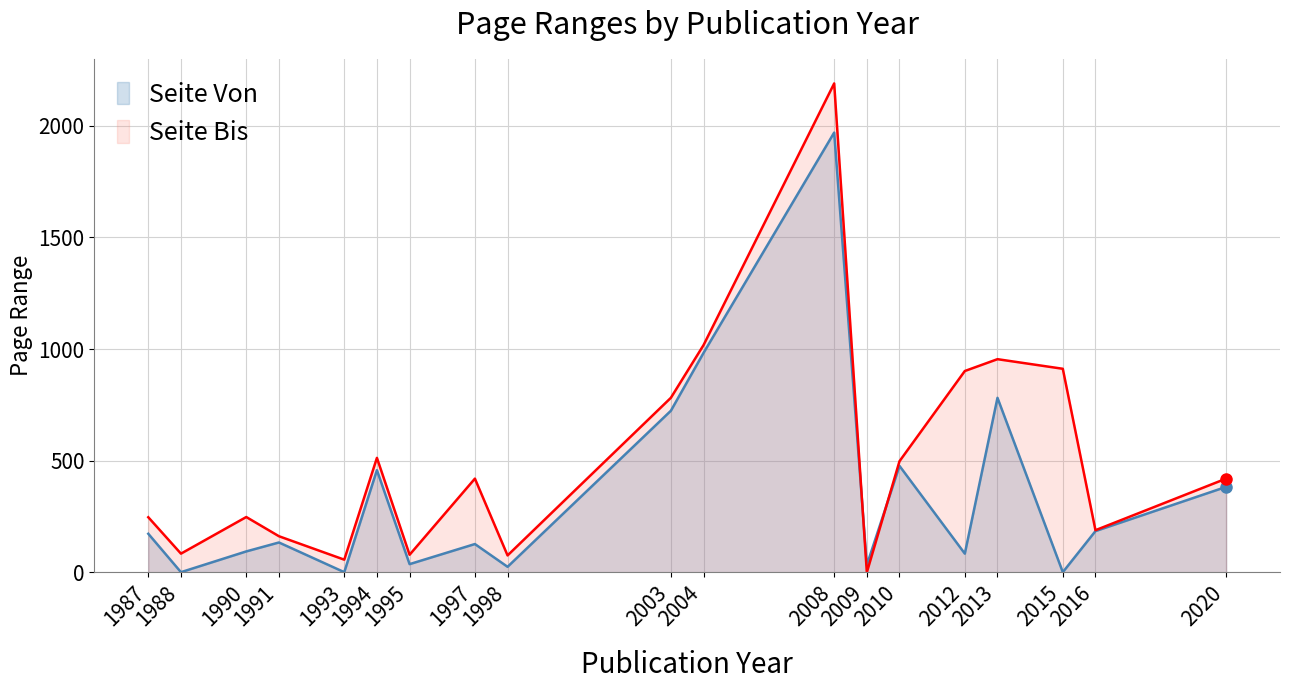

Rank the series at 2012 from lowest to highest value.

Seite Von, Seite Bis